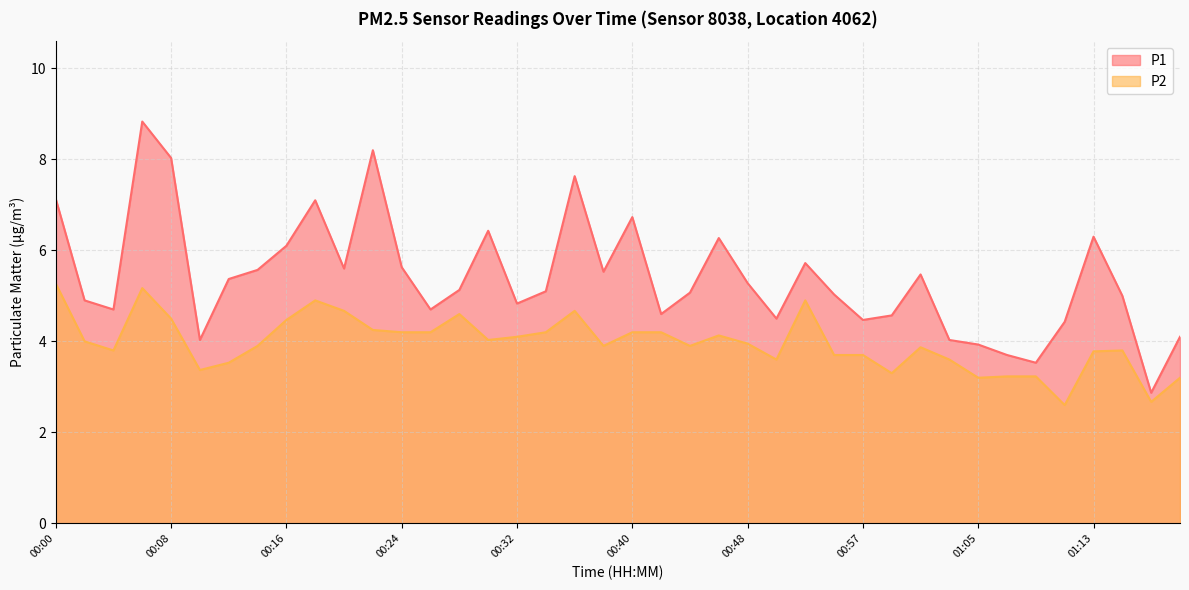

At how many categories does at least one series exceed 7?

6